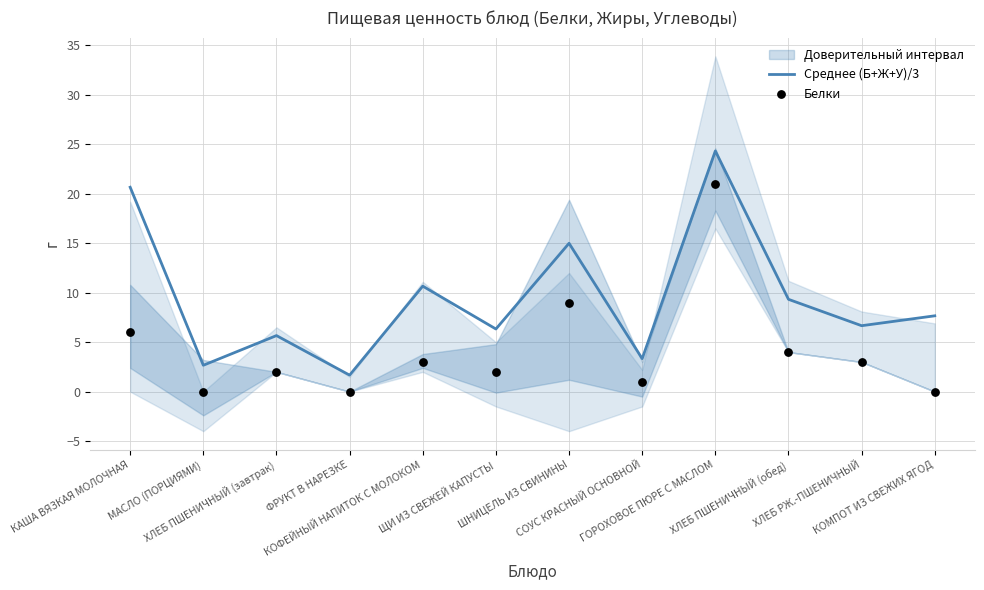

At which category is the sum across all series the highest?

ГОРОХОВОЕ ПЮРЕ С МАСЛОМ